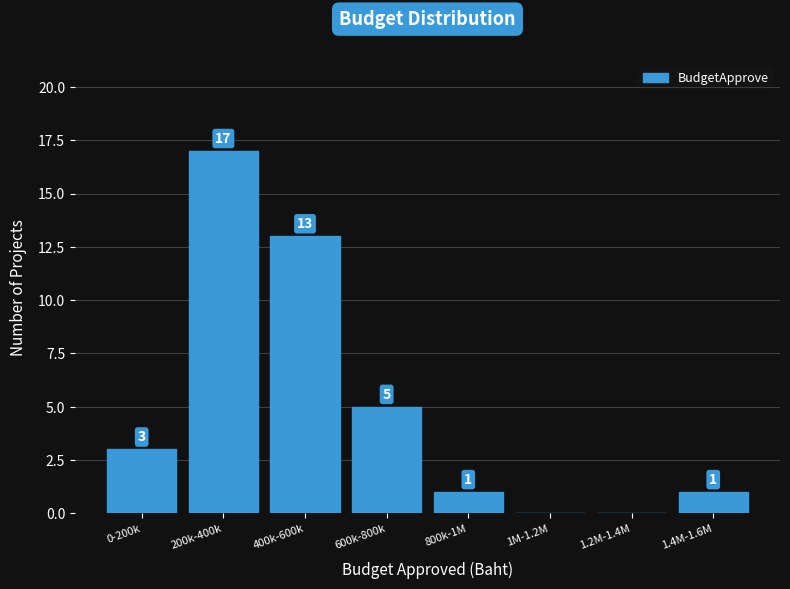

Reading left to right, transcribe all the data shown in this chart.

0-200k=3	200k-400k=17	400k-600k=13	600k-800k=5	800k-1M=1	1M-1.2M=0	1.2M-1.4M=0	1.4M-1.6M=1